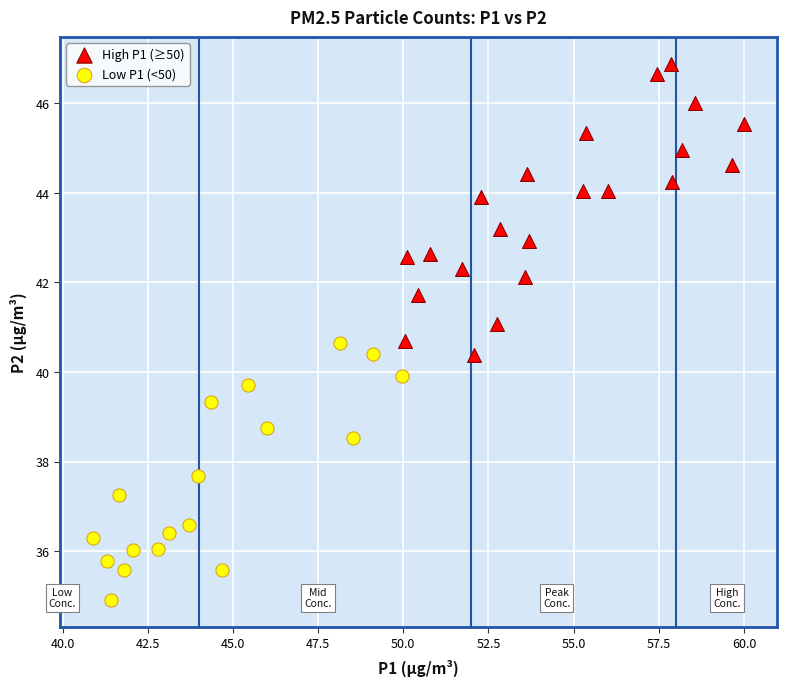

What are all the series names shown in the legend?

High P1 (≥50), Low P1 (<50)